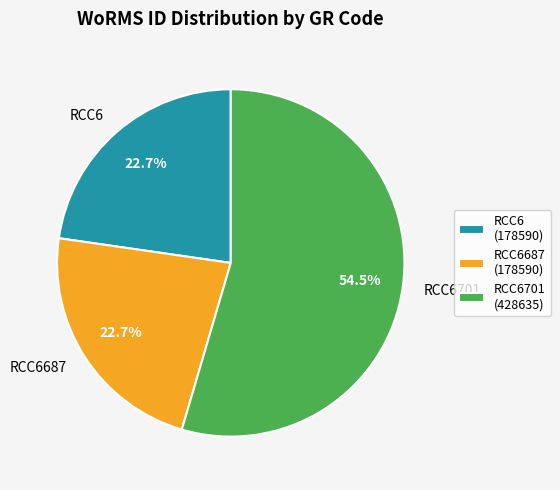

Does RCC6687 account for over 50% of the chart?

No